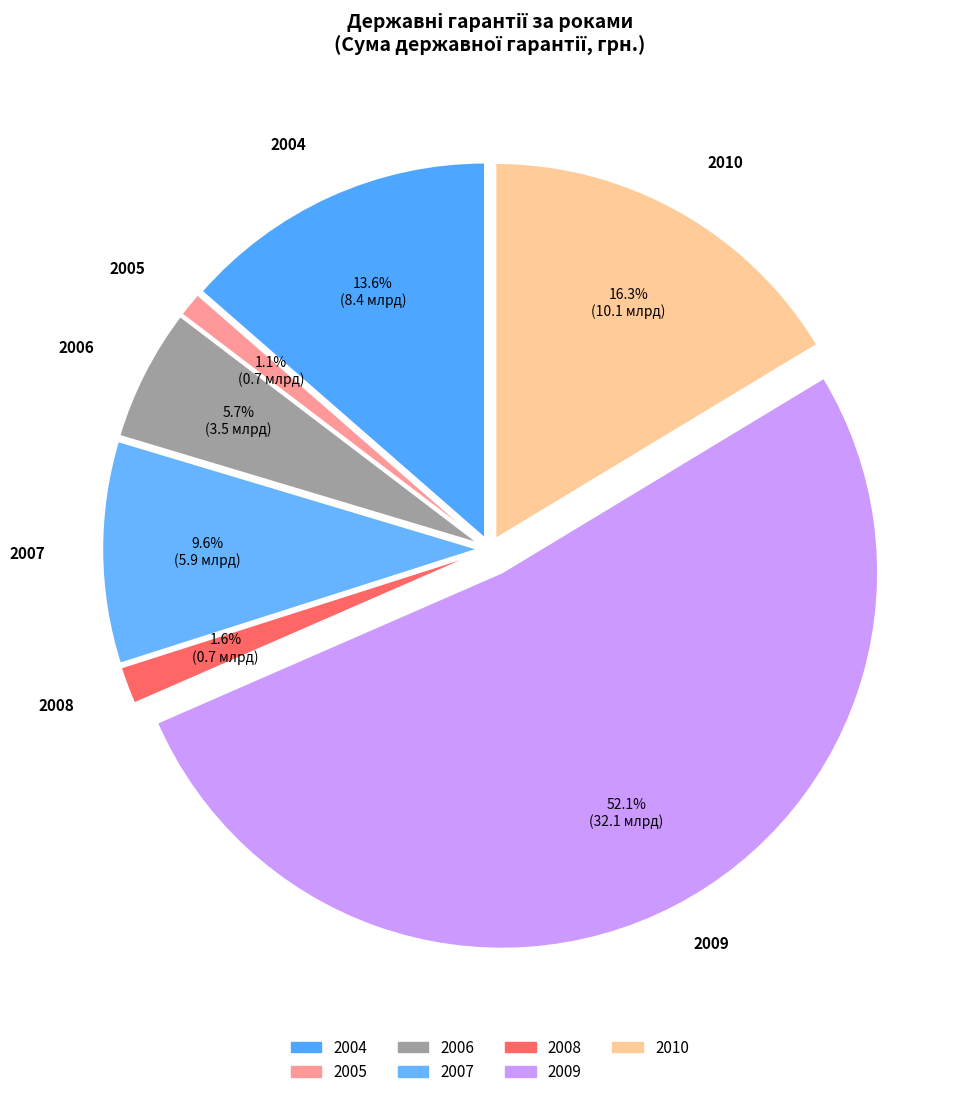

How much of the chart is everything except 2004?

86.4%